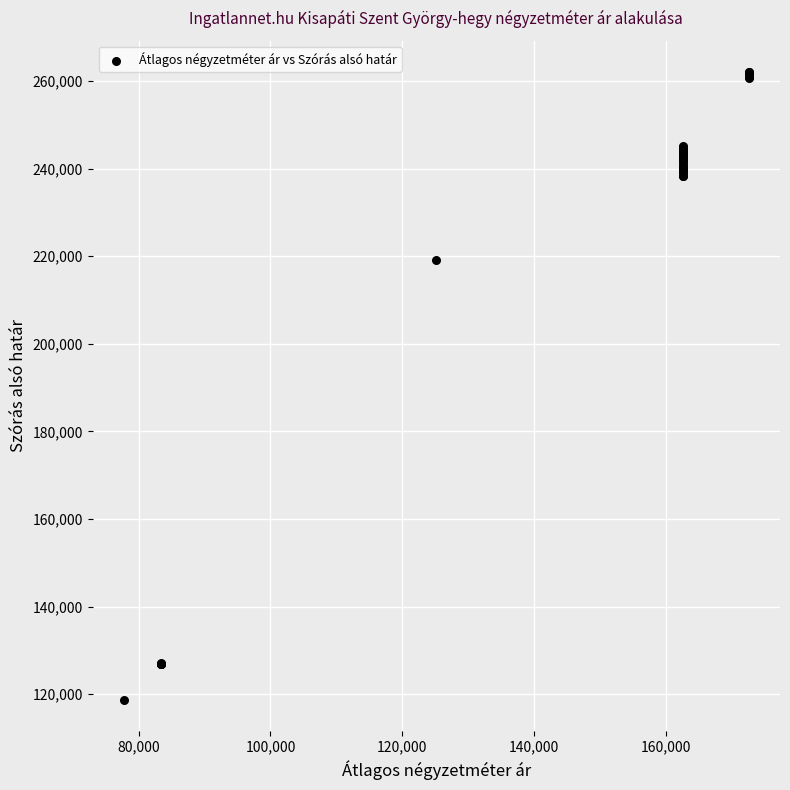

What Y value in the scatter plot is closest to 190397?

219174